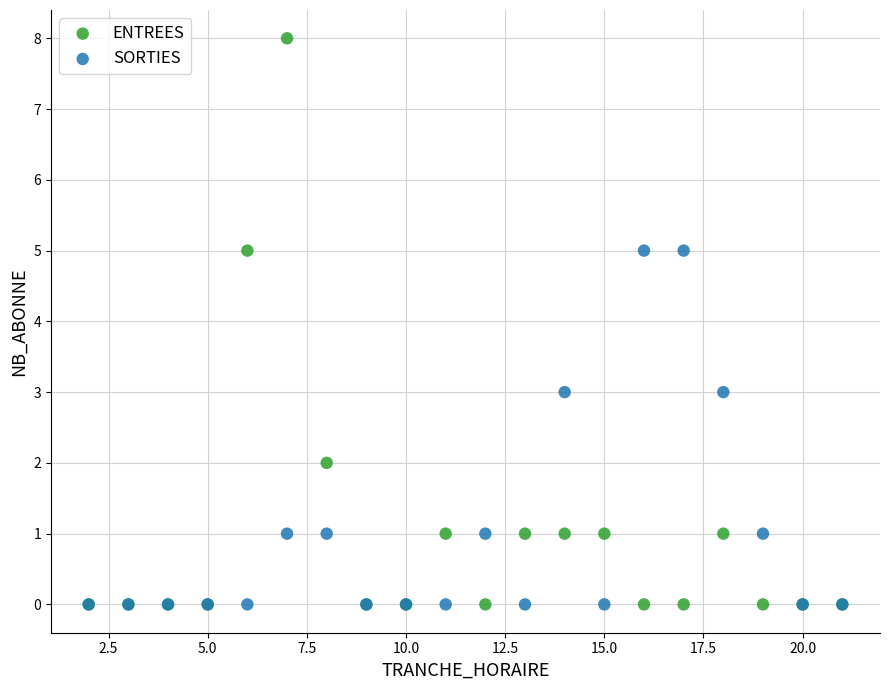

Which series has the widest spread of Y values?

ENTREES